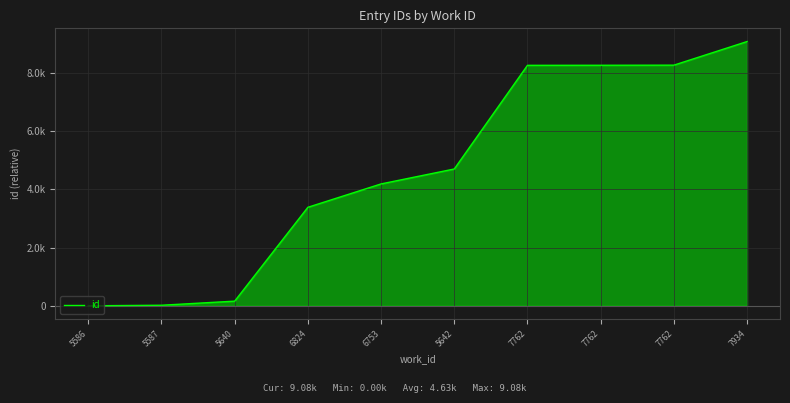

How many values are above zero?

9